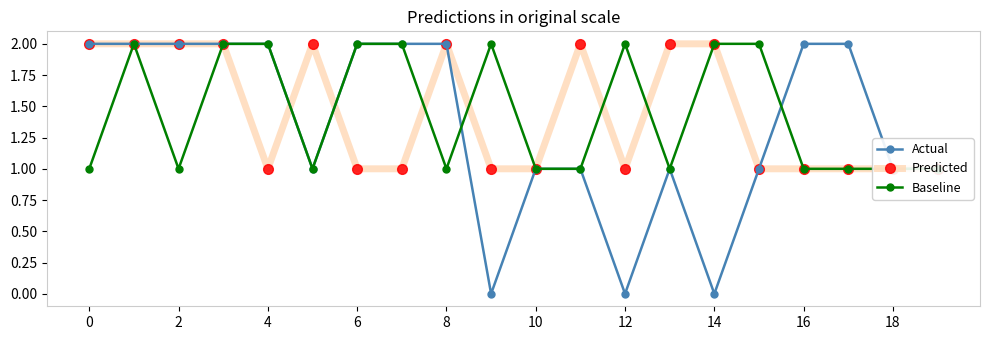

Which has a higher value, 13 or 16?

16